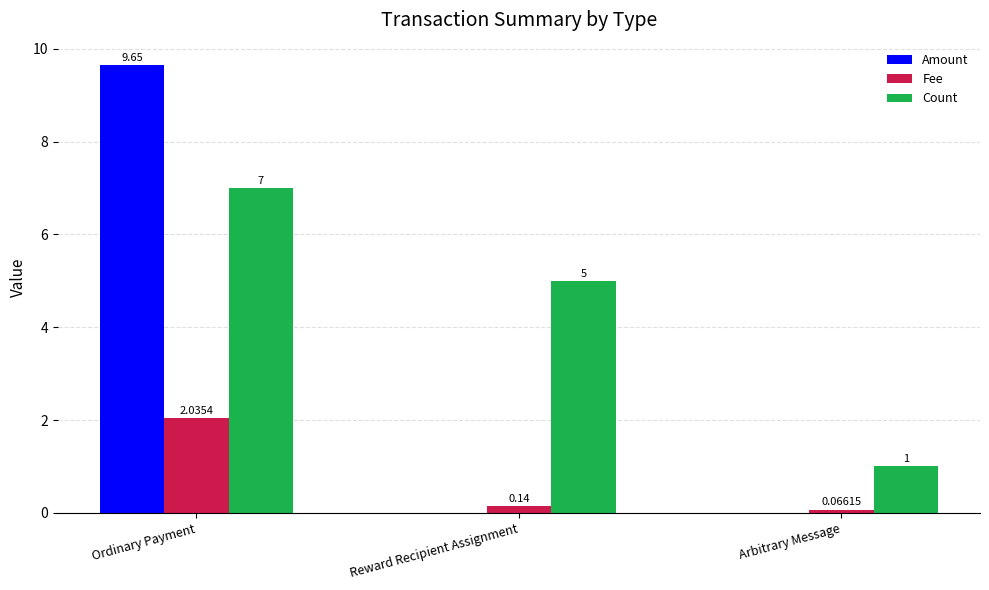

Which series changed the most between Reward Recipient Assignment and Arbitrary Message?

Count